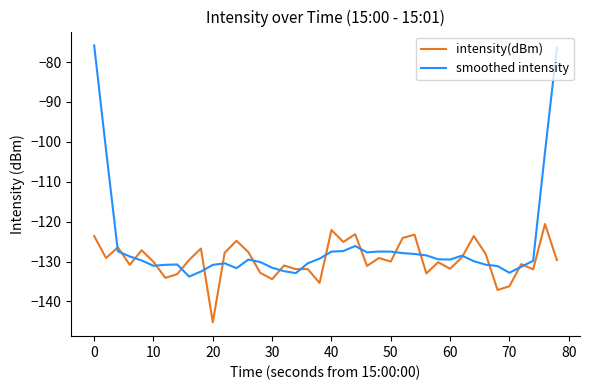

Which series has the largest total across all categories?

smoothed intensity